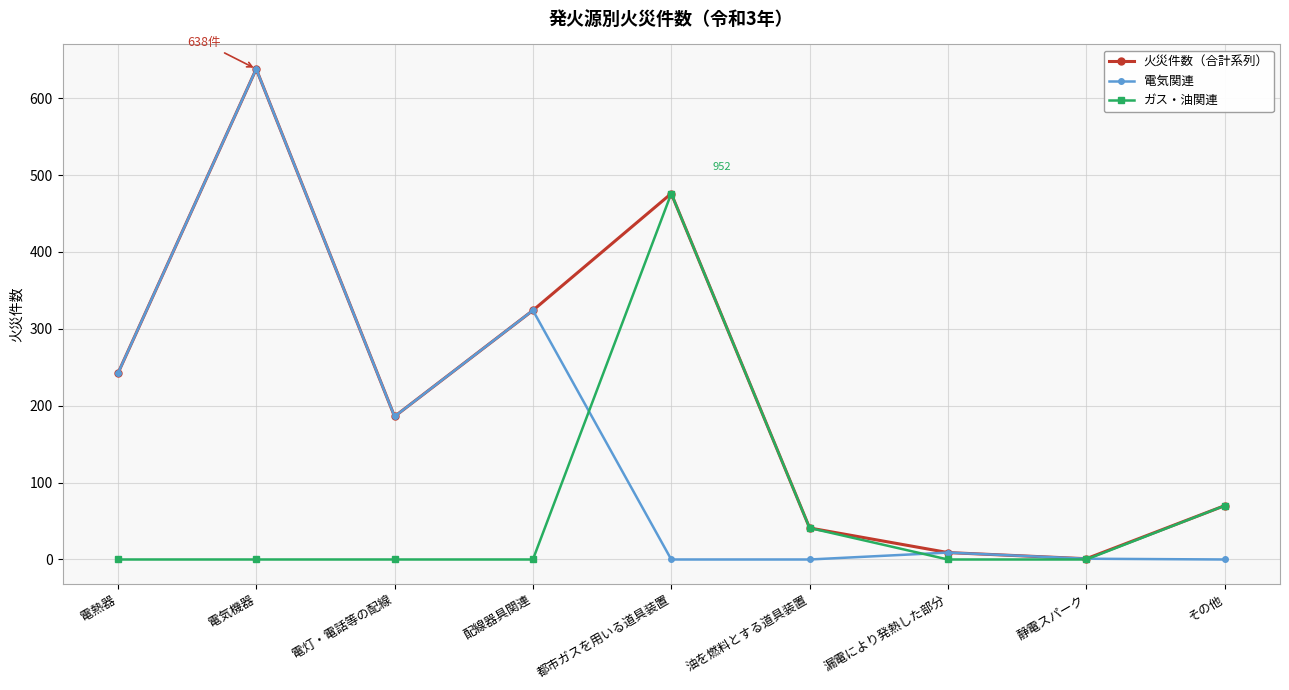

True or false: 電気関連 and ガス・油関連 cross at least once.

True